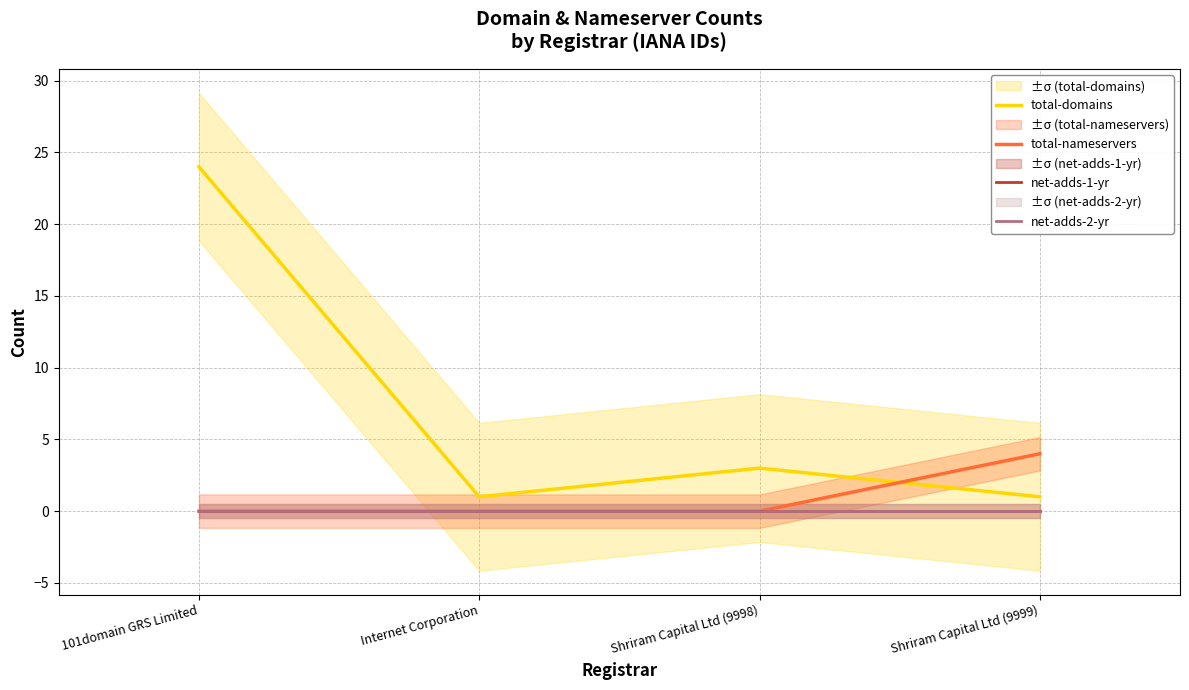

At how many categories does at least one series exceed 15?

1